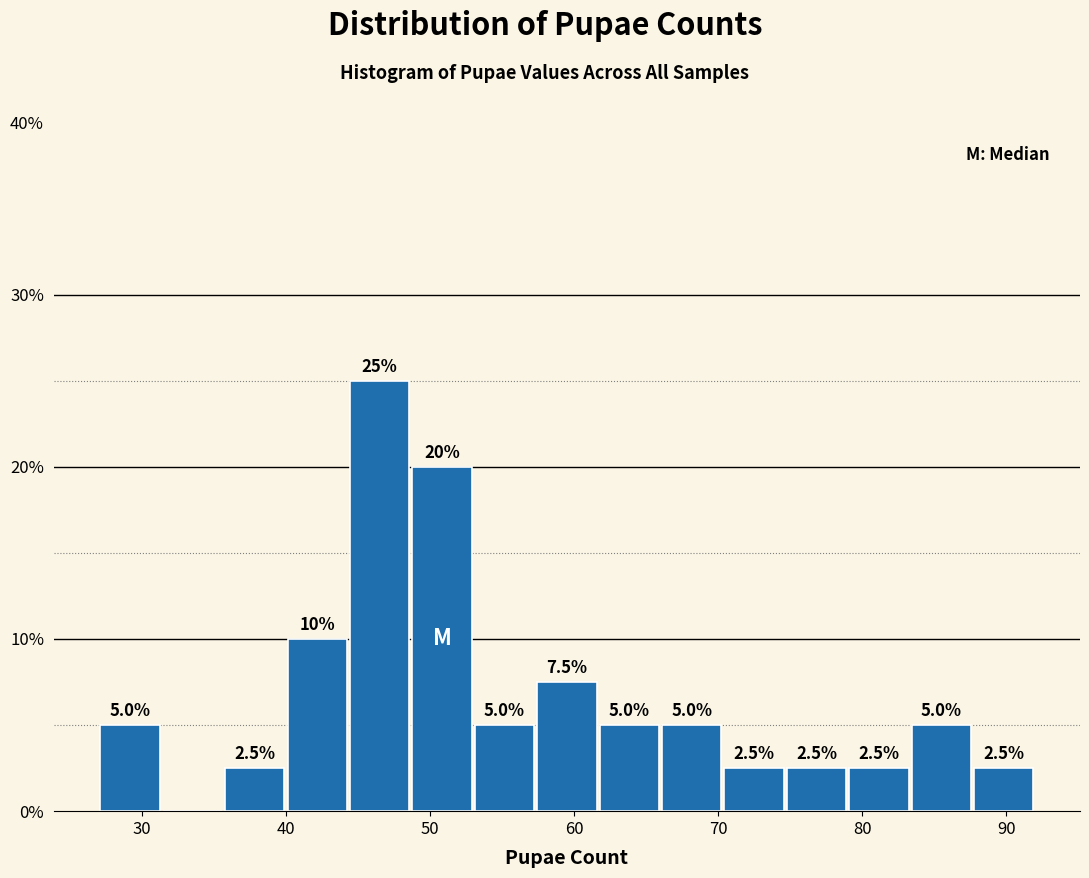

Which range on the x-axis has the tallest bar?

44 to 49